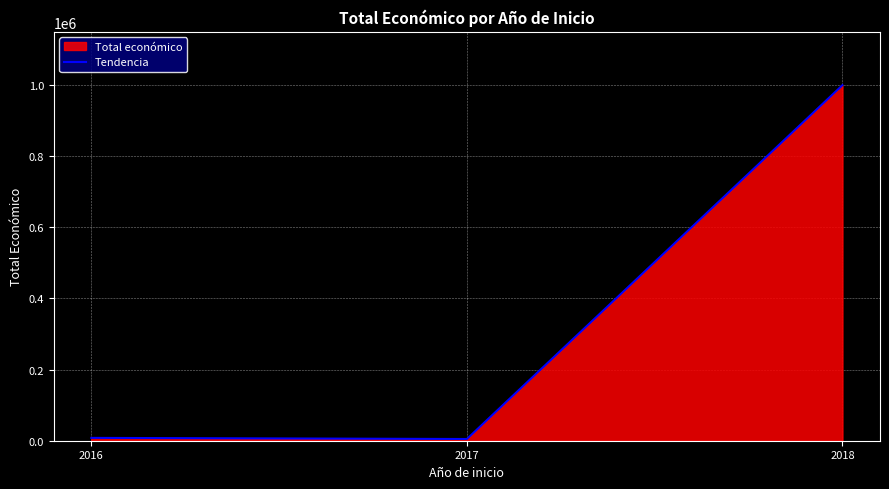

How many distinct data groups are displayed?

1